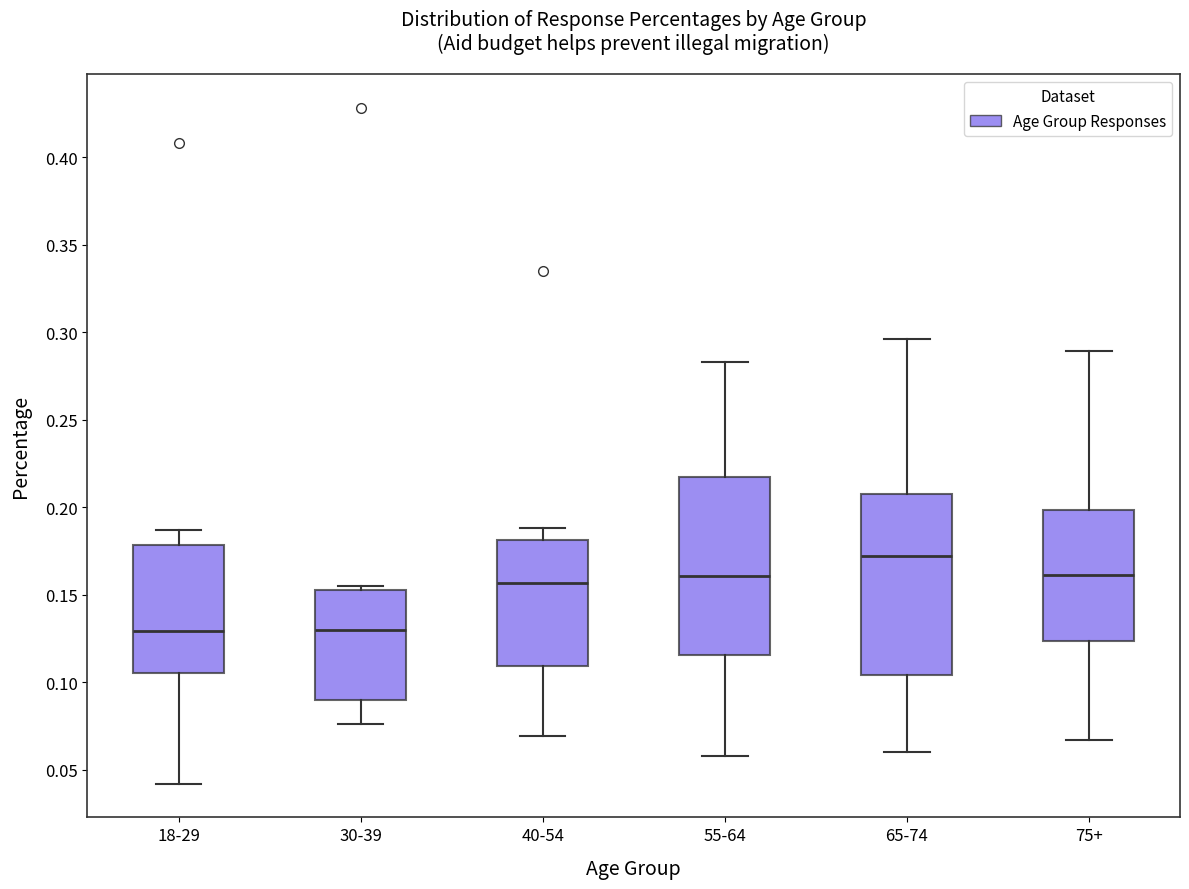

Where does the median line of the box for 18-29 sit on the y-axis? The values are not printed on the chart, so give them approximately, as read against the axis.

0.130